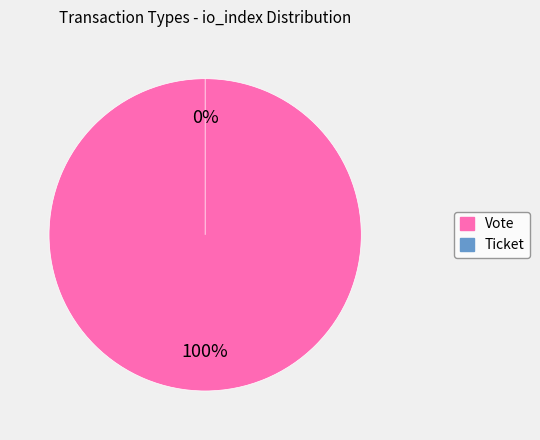

To the nearest percent, what is the combined percentage of Vote and Ticket?

100%